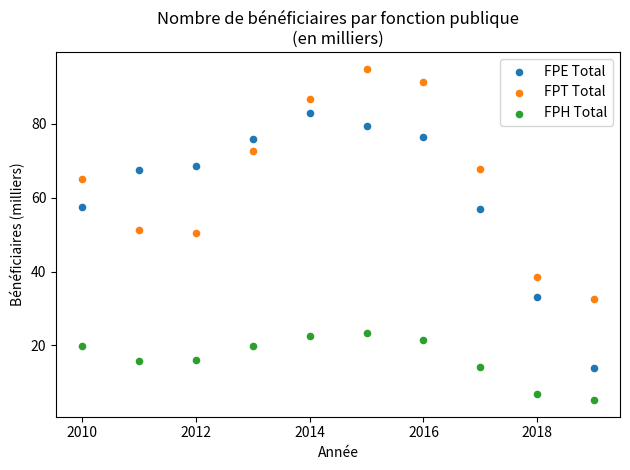

Which series reaches the minimum Y coordinate?

FPH Total